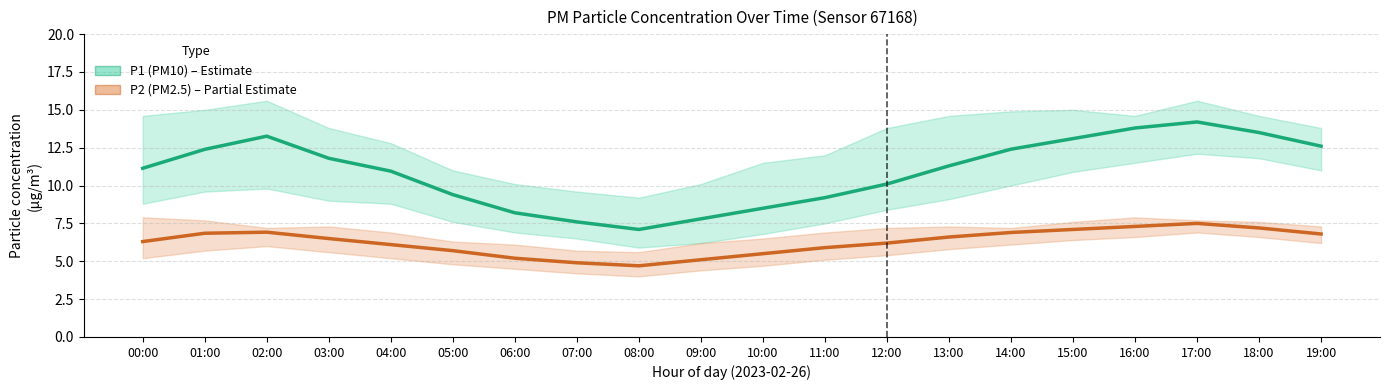

Rank the series at 11:00 from highest to lowest value.

P1 (PM10) – Estimate, P2 (PM2.5) – Partial Estimate